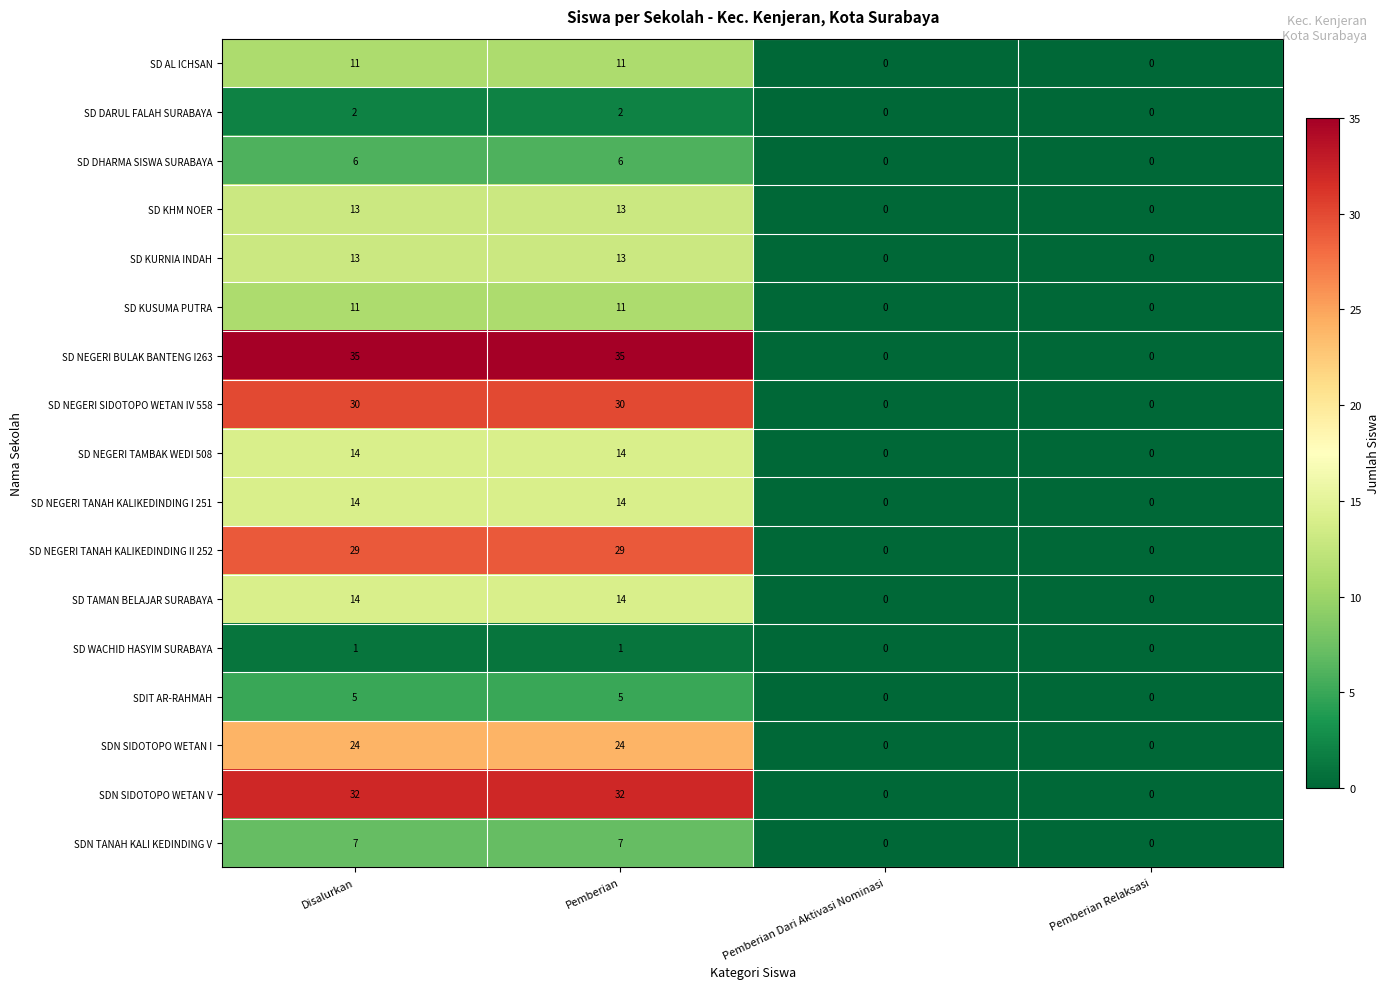

Count the number of data series in this chart.

17